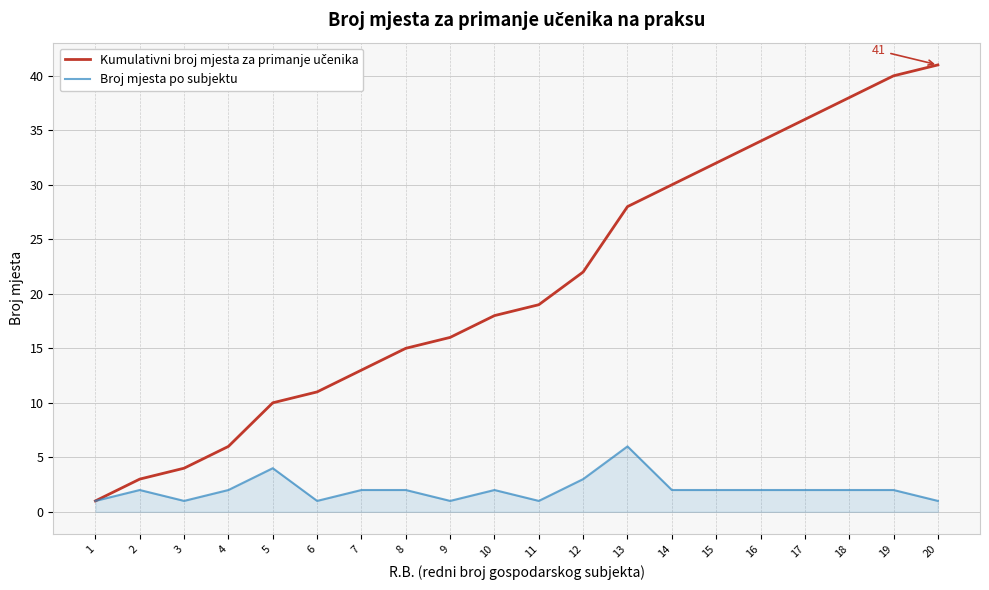

Is it true that Broj mjesta po subjektu equals 6 at 13?

True